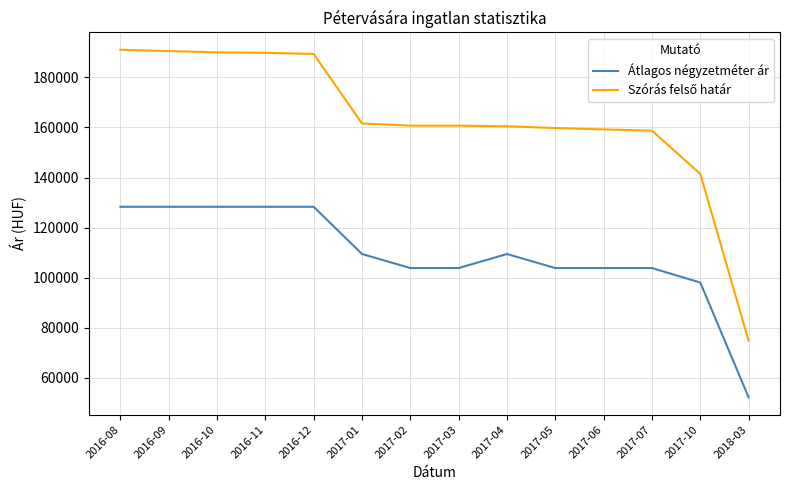

The value of Átlagos négyzetméter ár at 2017-05 is 103823. True or false?

True